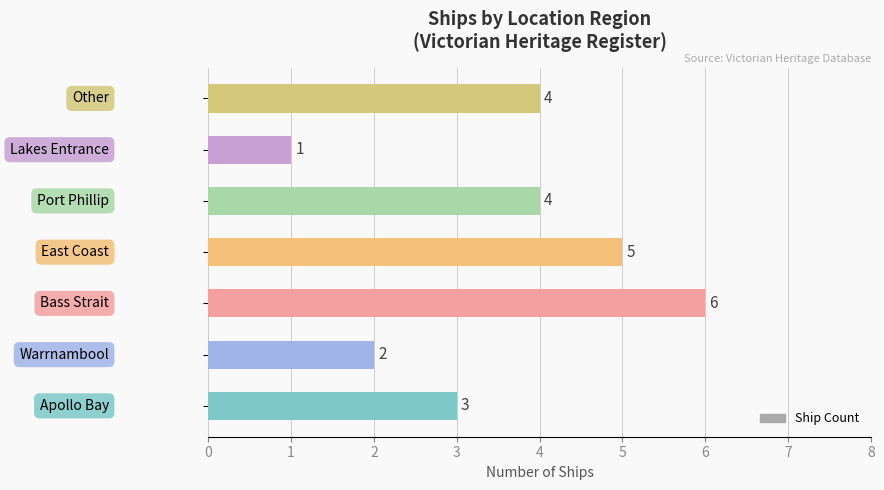

Count the values in the range 2 to 5.

5